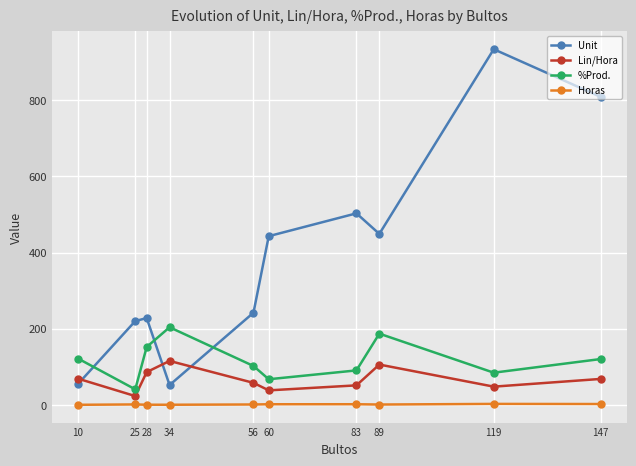

What is the spread (max minus min) of values at 60?

441.4